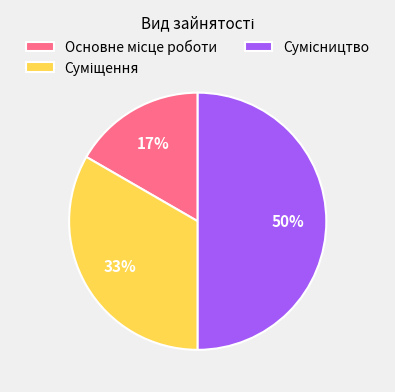

To the nearest percent, what is the average slice percentage?

33%